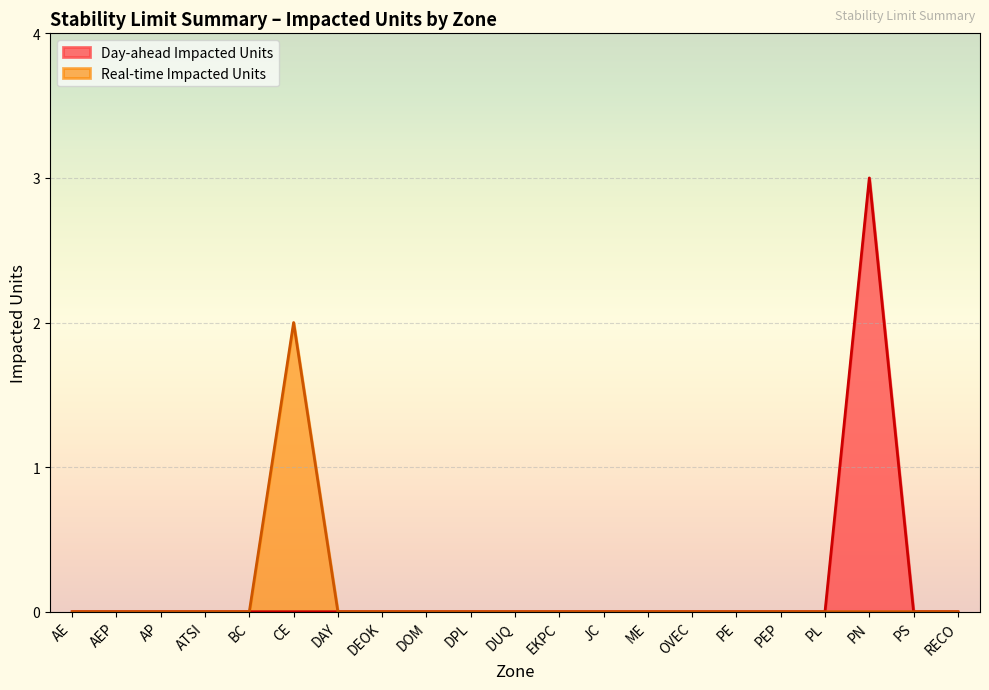

True or false: Real-time Impacted Units has a value of -1 at DEOK.

False